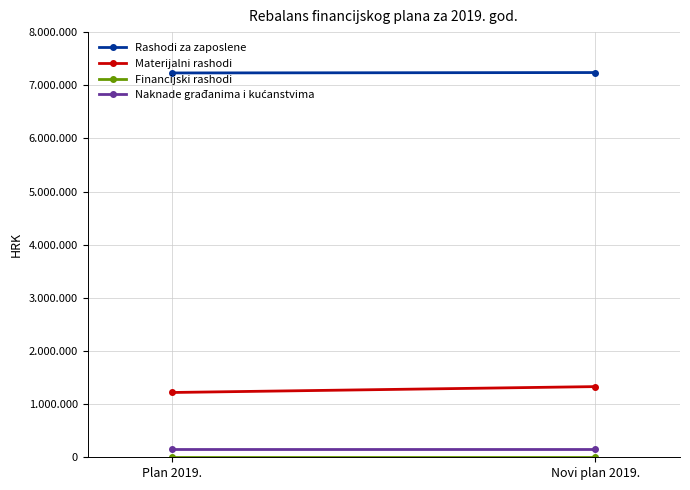

At how many categories does at least one series exceed 4436322?

2